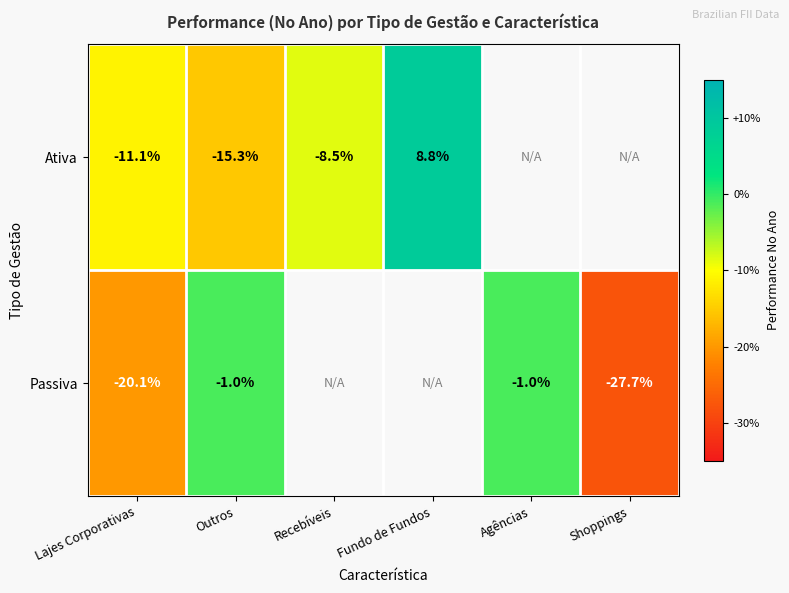

Is the value of Passiva at Agências greater than the value of Ativa at Lajes Corporativas?

Yes